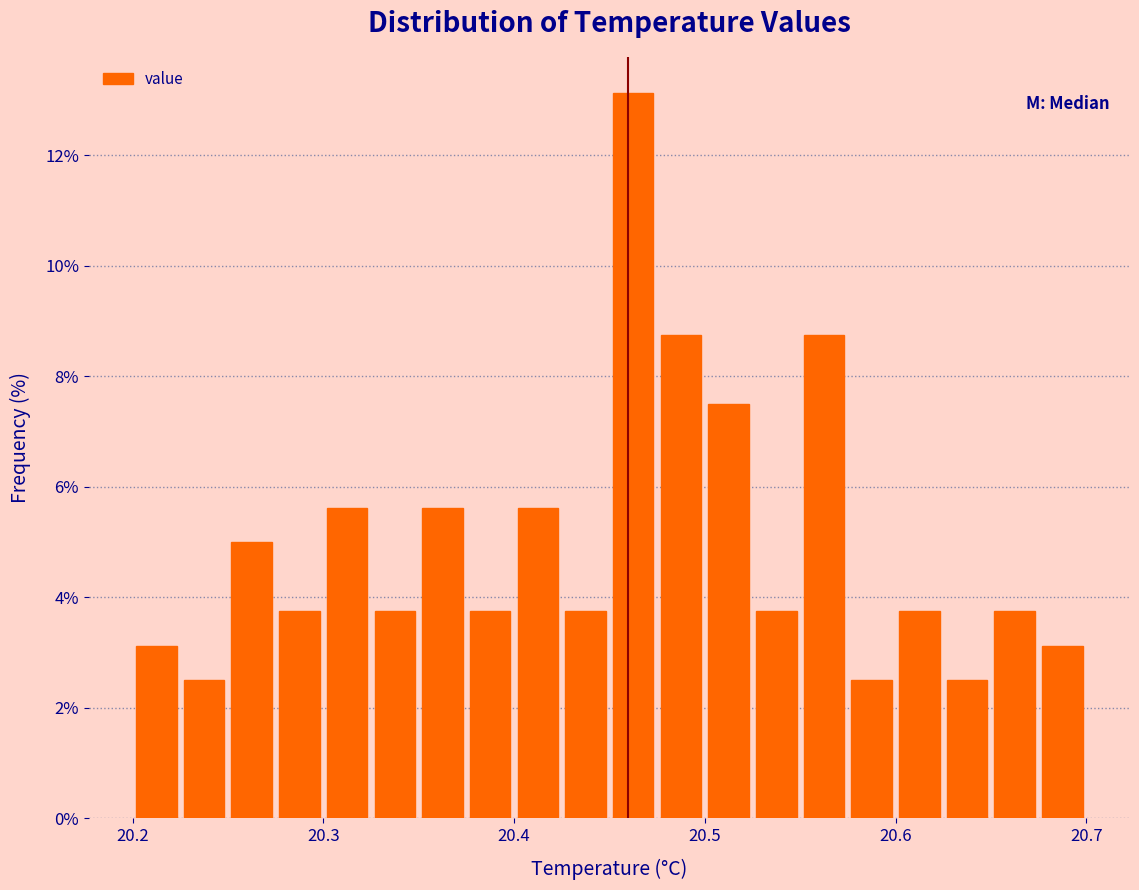

Read against the x-axis, roughly where is the centre of the tallest bar?

20.46